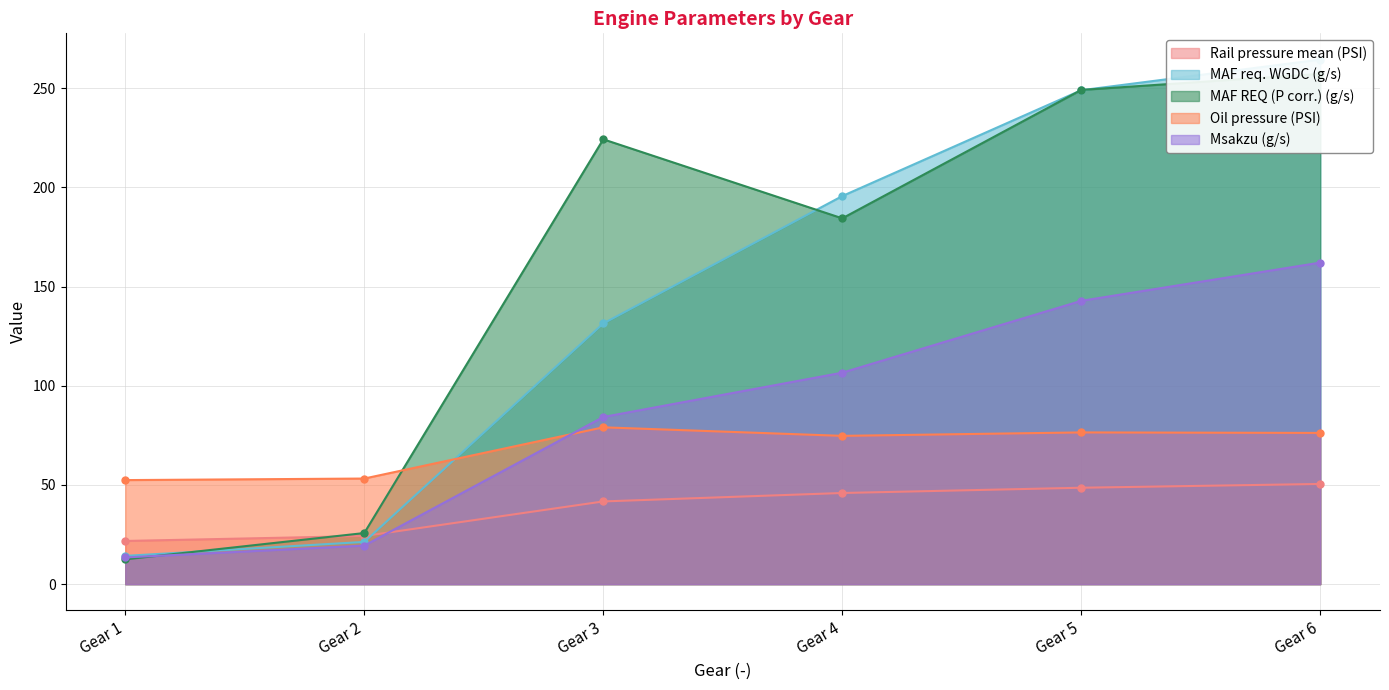

True or false: Rail pressure mean (PSI) and Oil pressure (PSI) intersect in this chart.

False